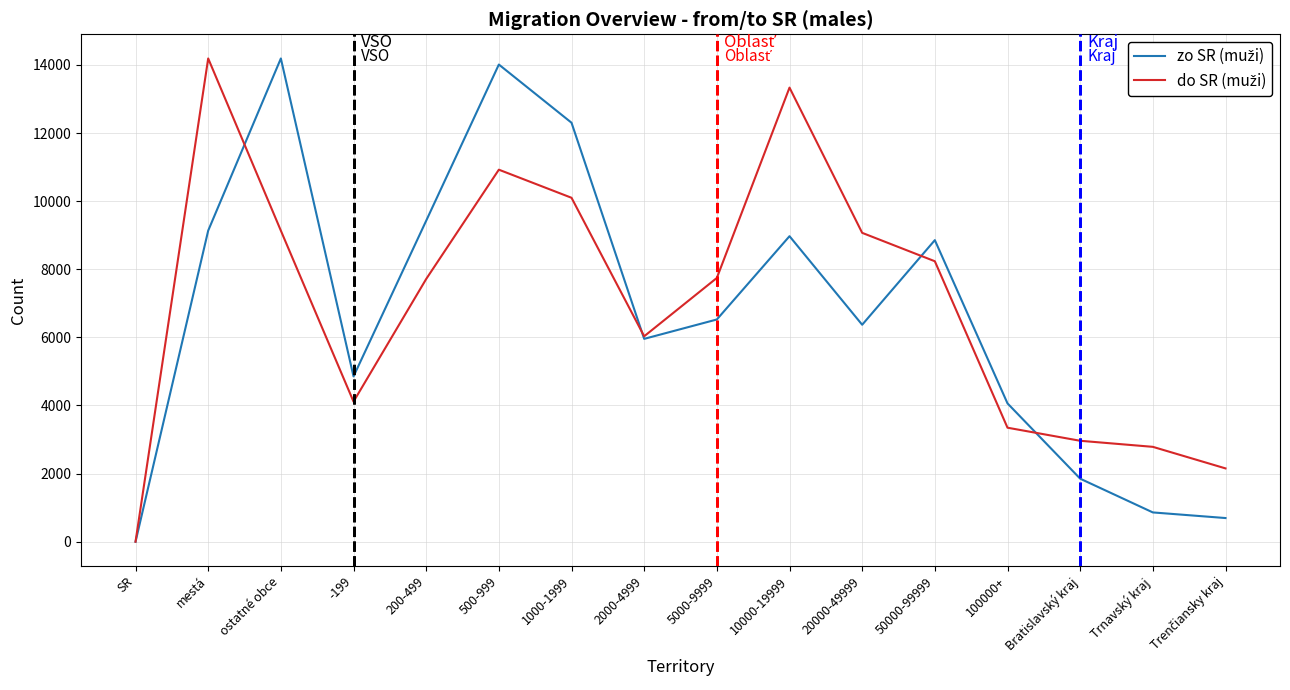

At which category is the sum across all series the highest?

500-999